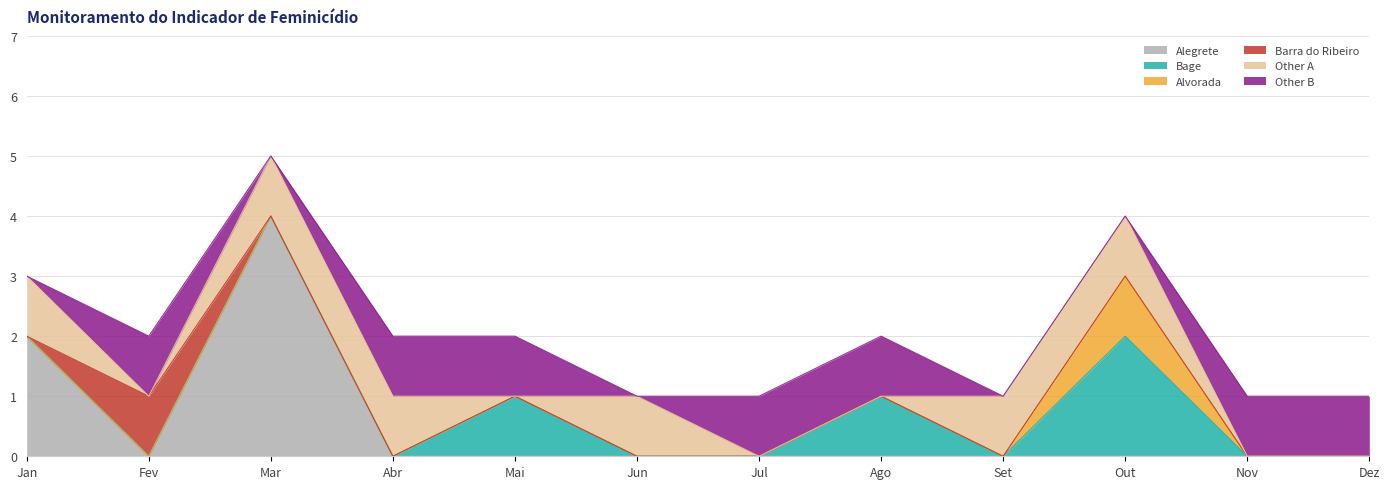

The Jun series shows 1 at Dez. True or false?

False